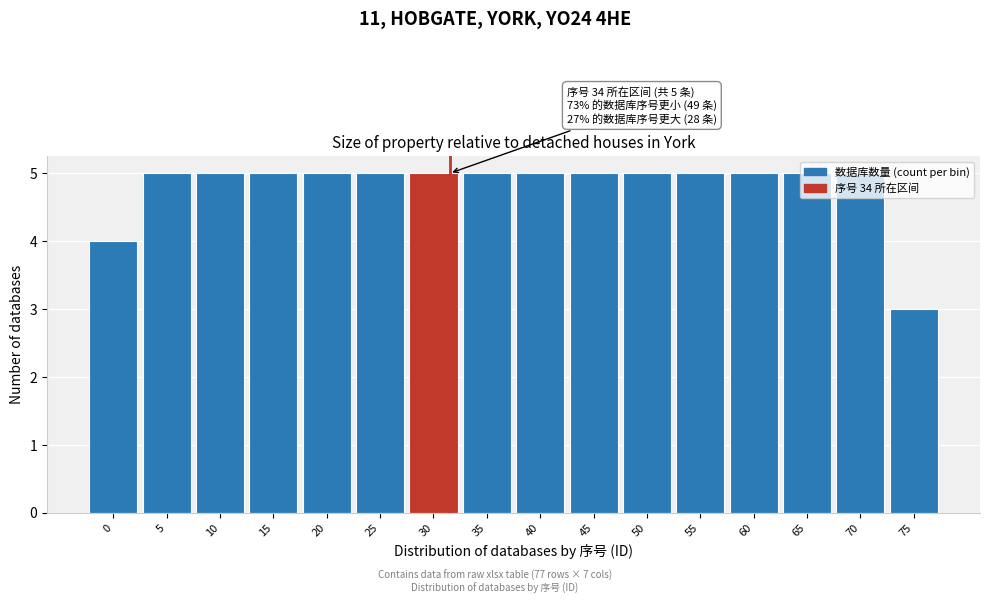

What is the smallest value displayed?

3